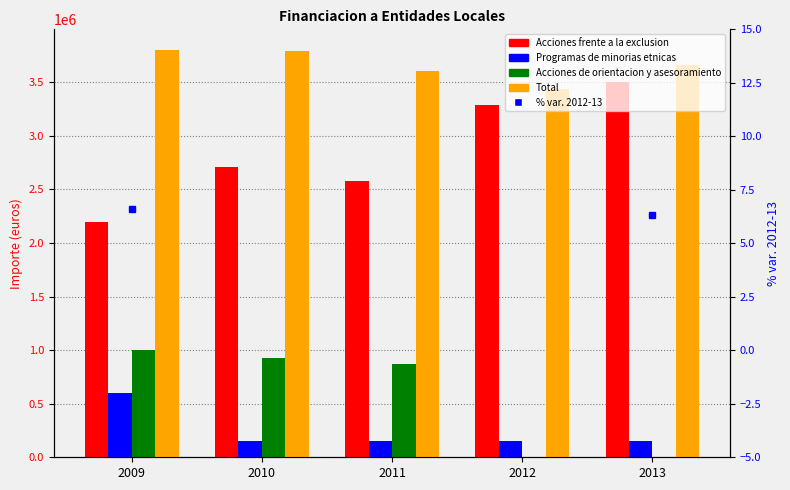

Which series has the largest total across all categories?

Total